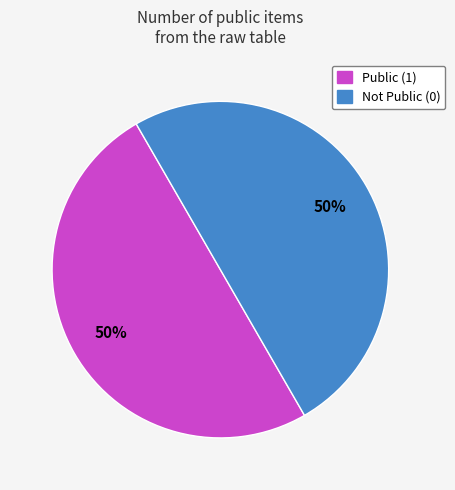

Count the number of slices in the pie.

2